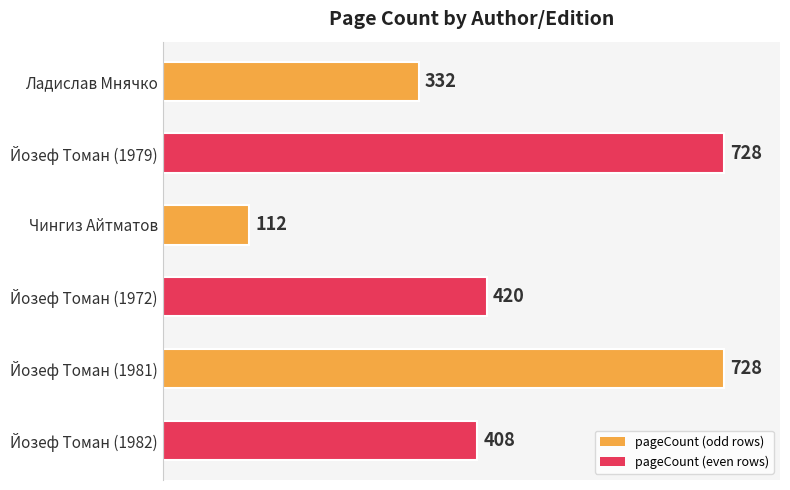

What is the sum of all values?

2728